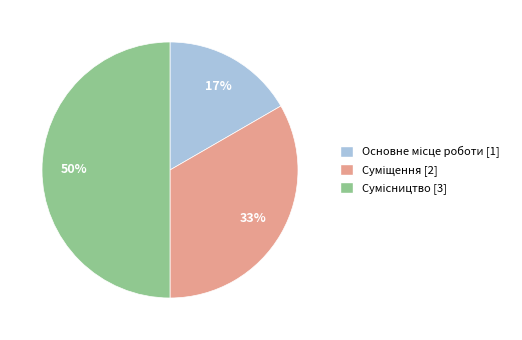

To the nearest percent, what is the difference between the largest and smallest slice percentages?

33%